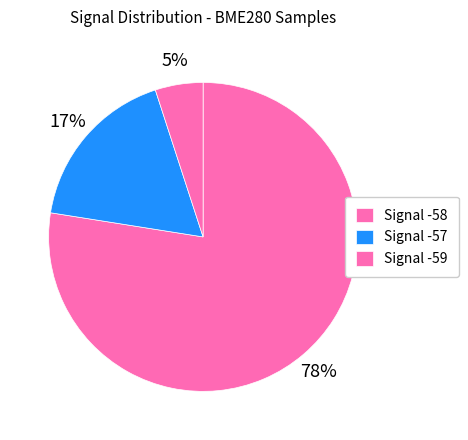

Count the number of slices in the pie.

3